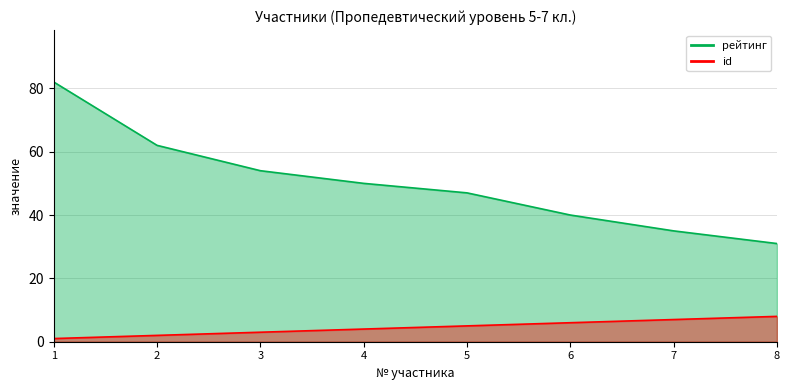

How many id values are between 3 and 7?

5